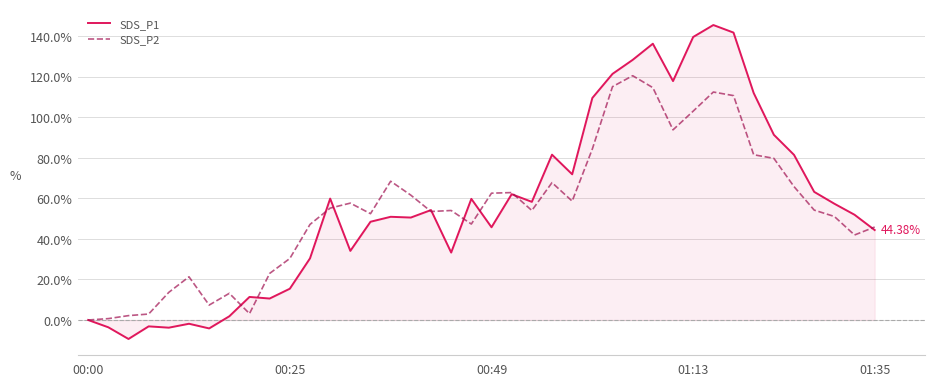

Rank the series by their average value, from lowest to highest.

SDS_P2, SDS_P1